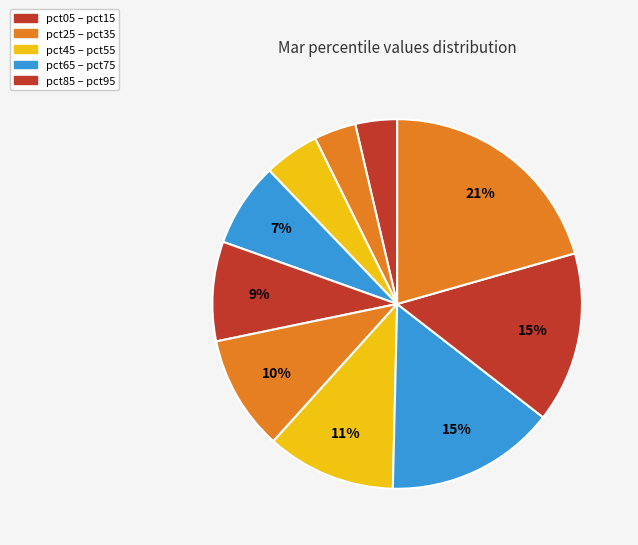

How many slices are in this pie chart?

10